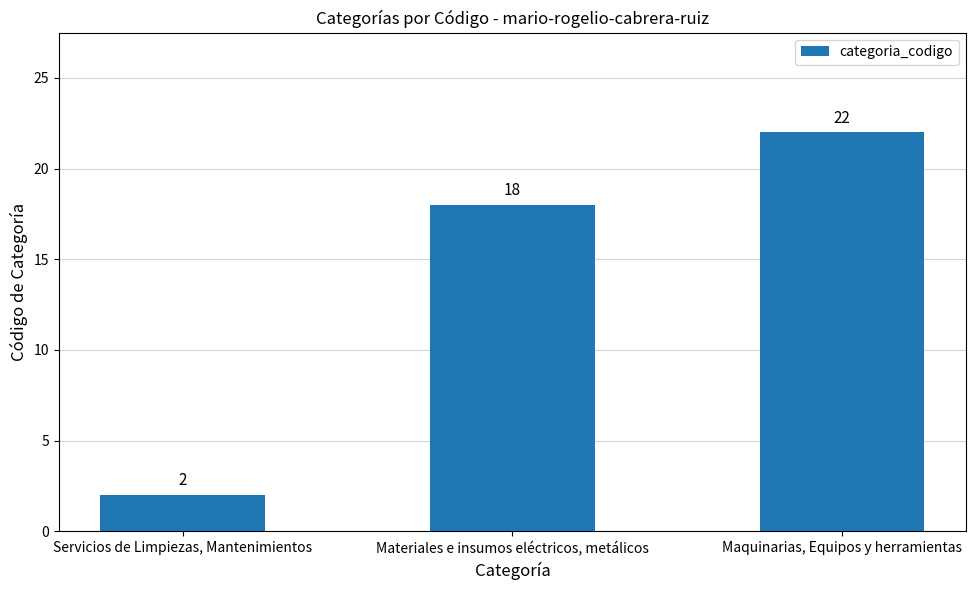

Which has a higher value, Maquinarias, Equipos y herramientas or Servicios de Limpiezas, Mantenimientos?

Maquinarias, Equipos y herramientas